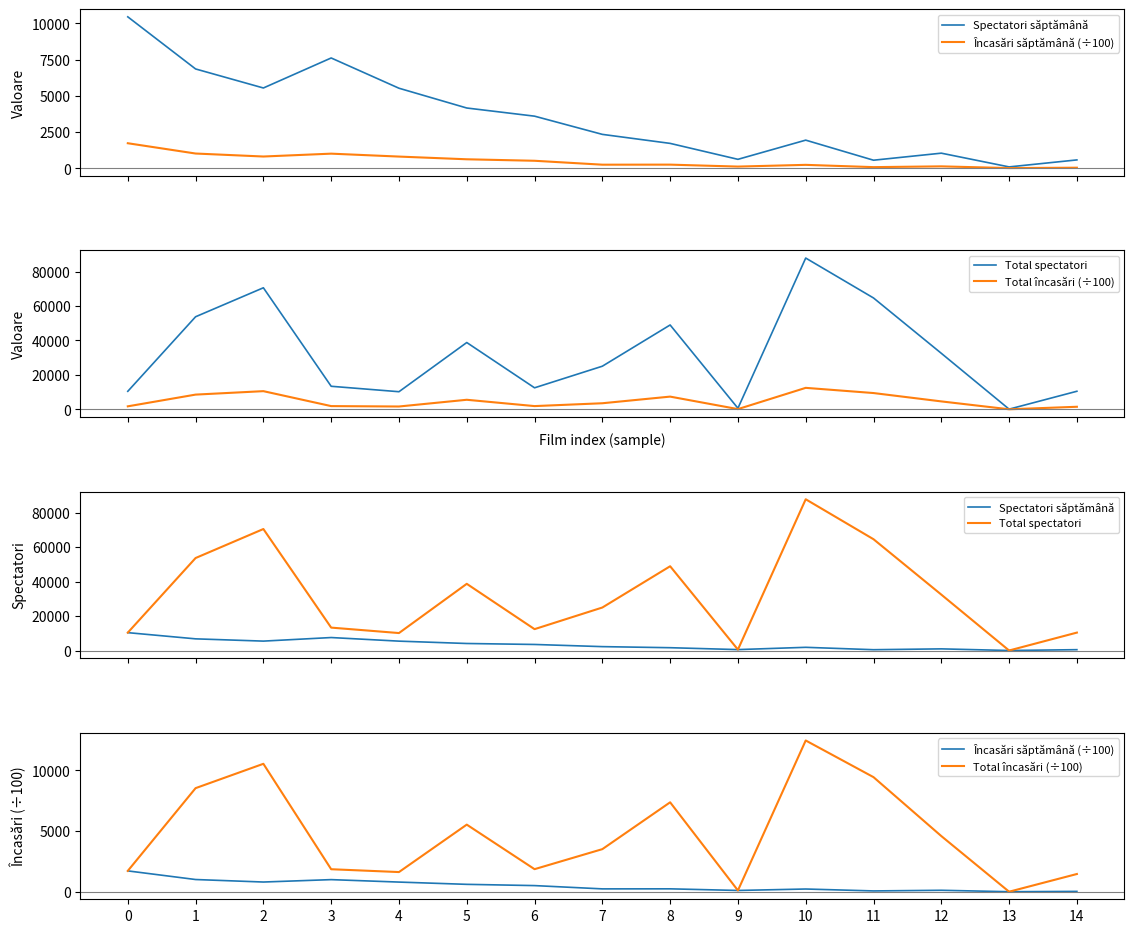

What is the value of the Spectatori săptămână point at the 4th from the left?

7617.0